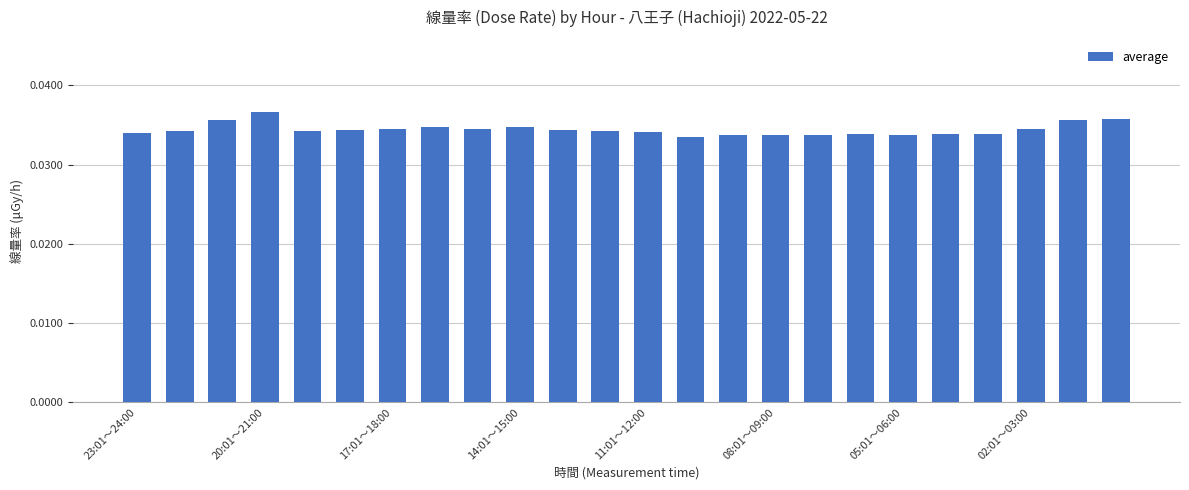

Count the number of data series in this chart.

1